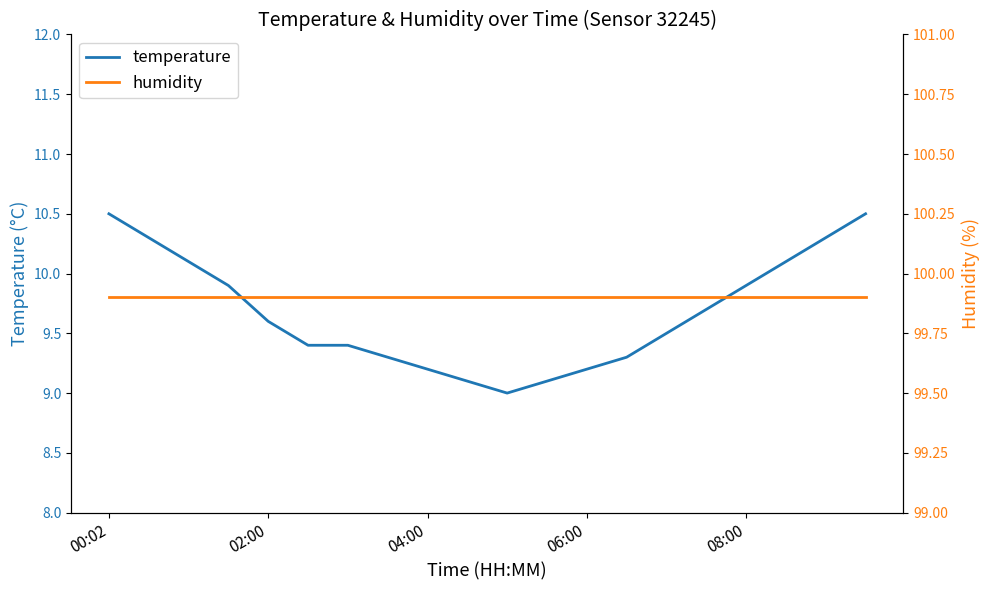

The value of temperature at 04:00 is 9.2. True or false?

True